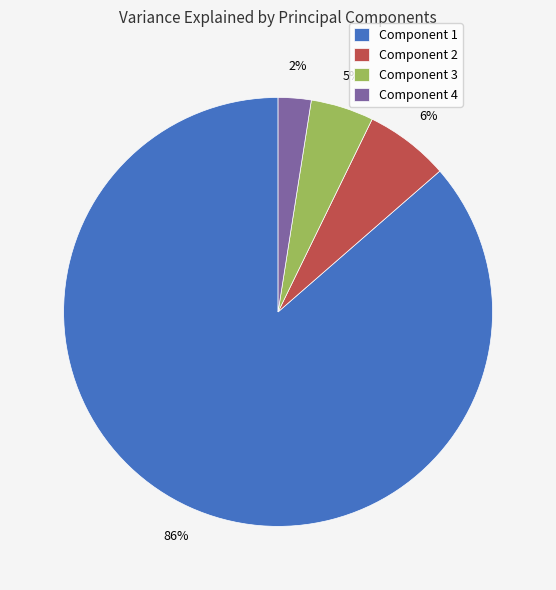

What is the smallest slice in the pie chart?

Component 4